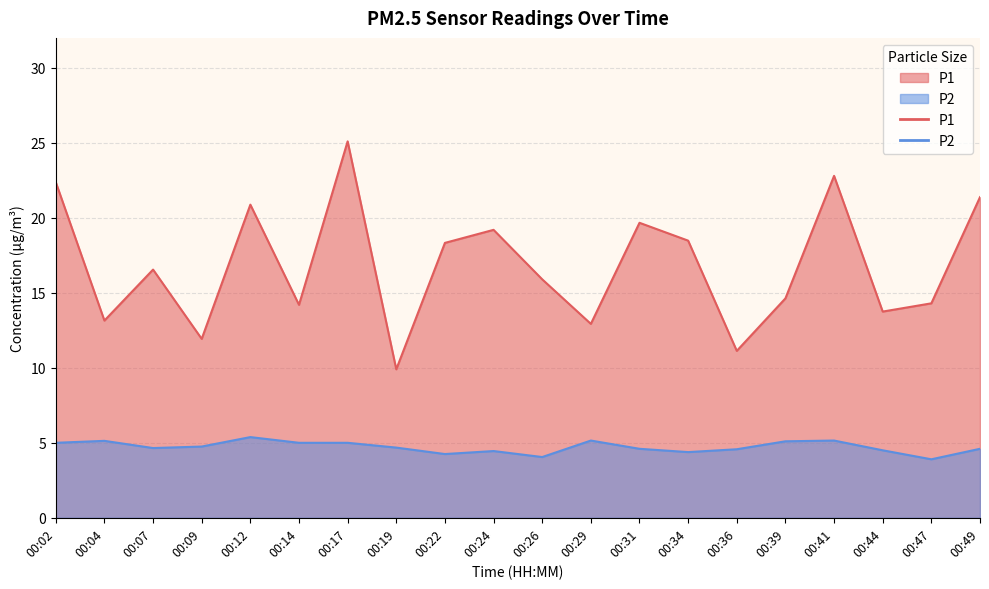

What is the total value across all series at 00:36?

15.7